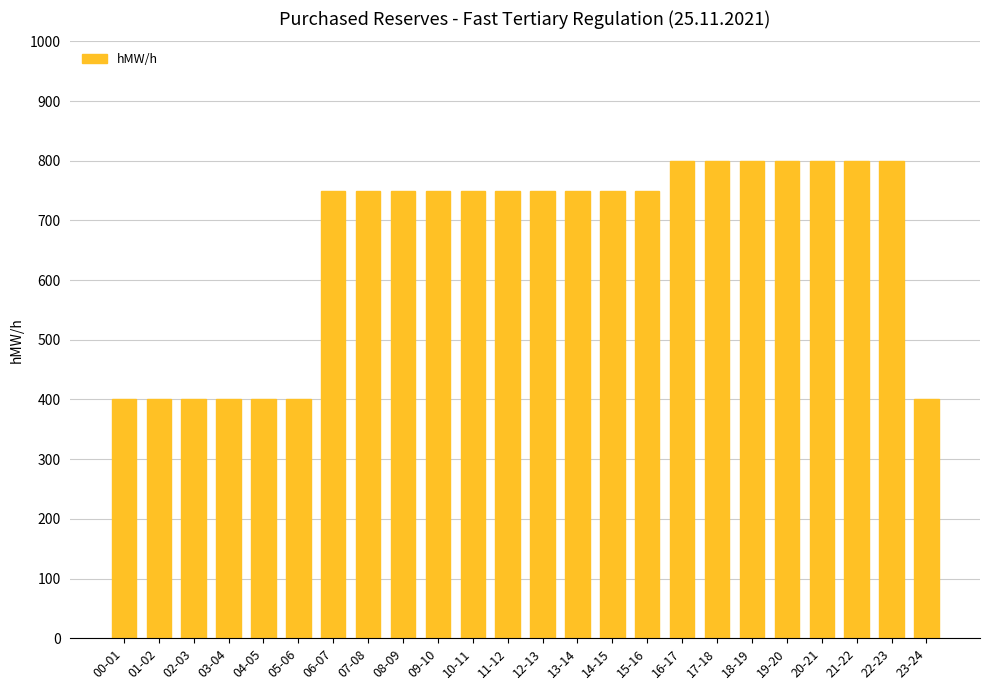

True or false: the data shows 1197 at 14-15.

False